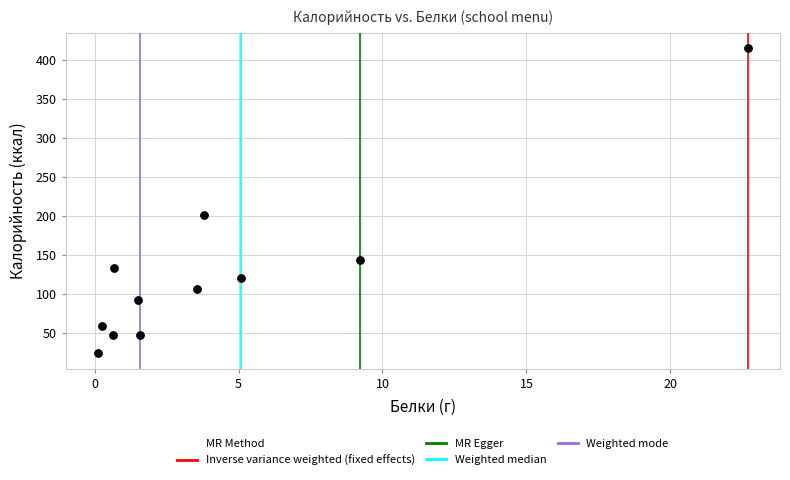

What is the range of Y values (max minus min)?

391.0